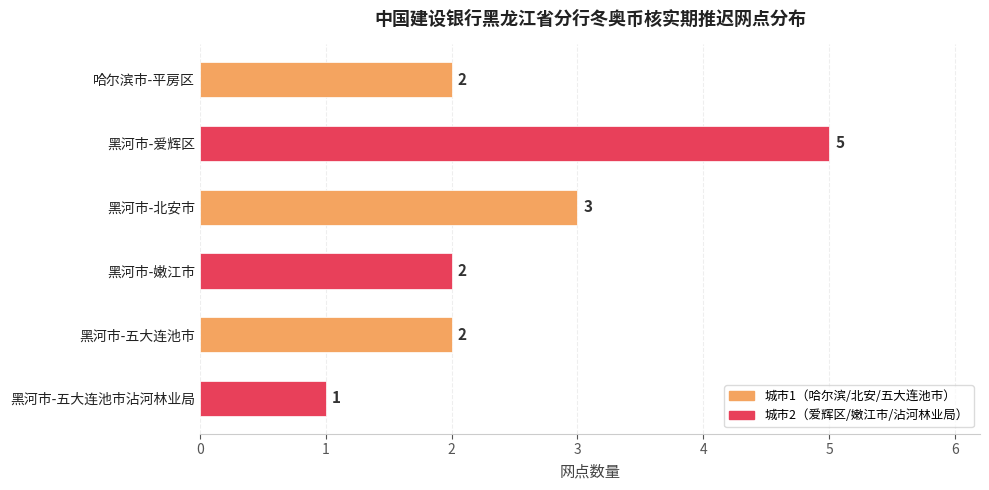

How many values are below 2?

1